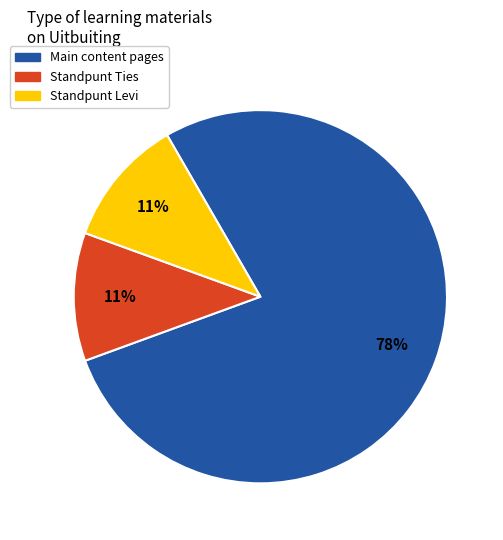

To the nearest percent, what is the average slice percentage?

33%